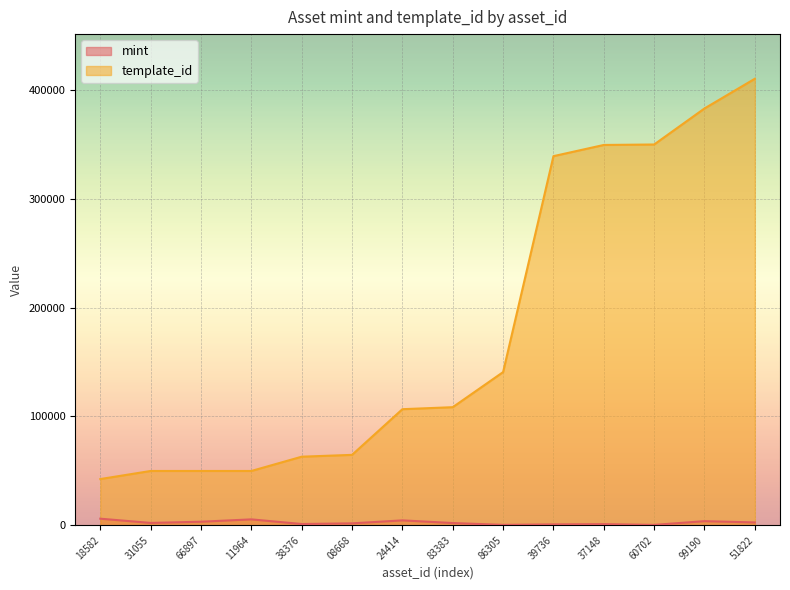

What is the difference between the maximum and minimum values in the mint series?

5701